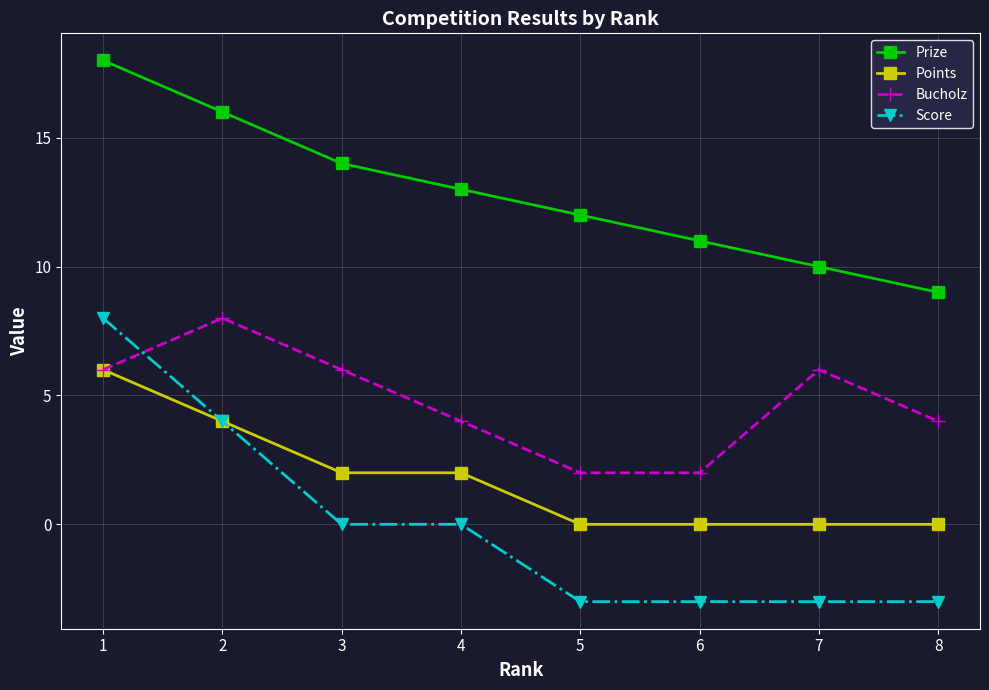

How many Prize values are between 11 and 16?

5